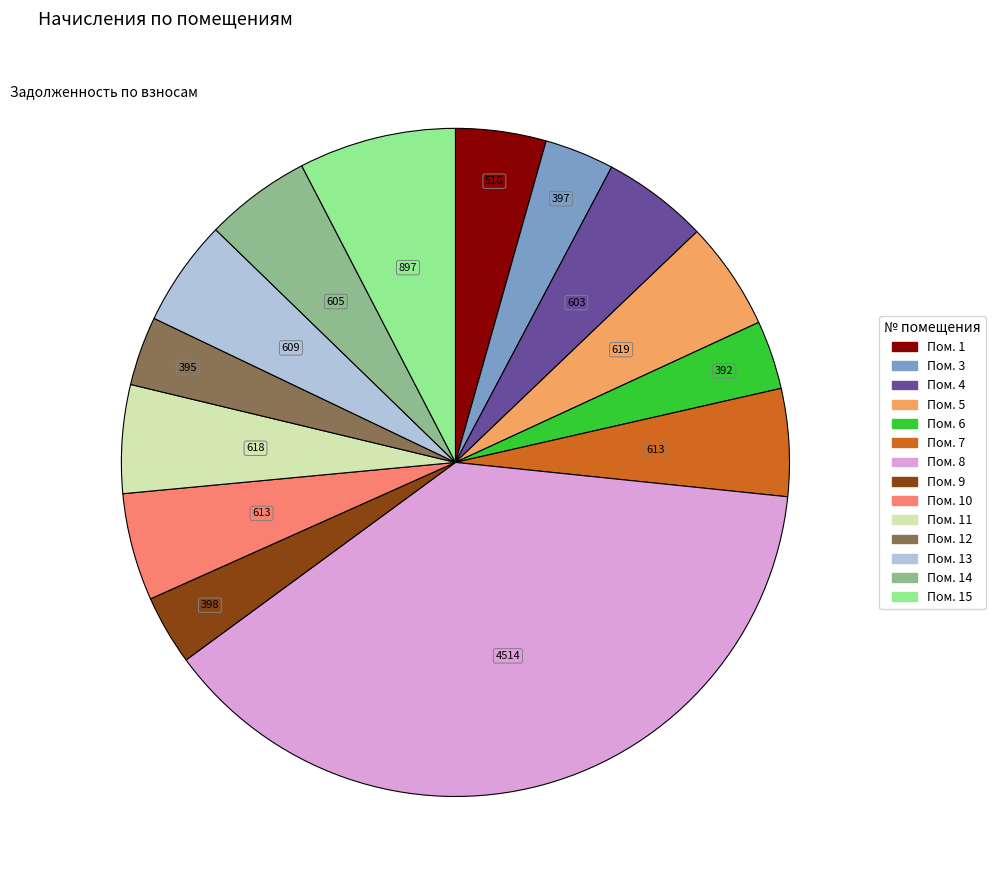

Does any single category account for the majority?

No